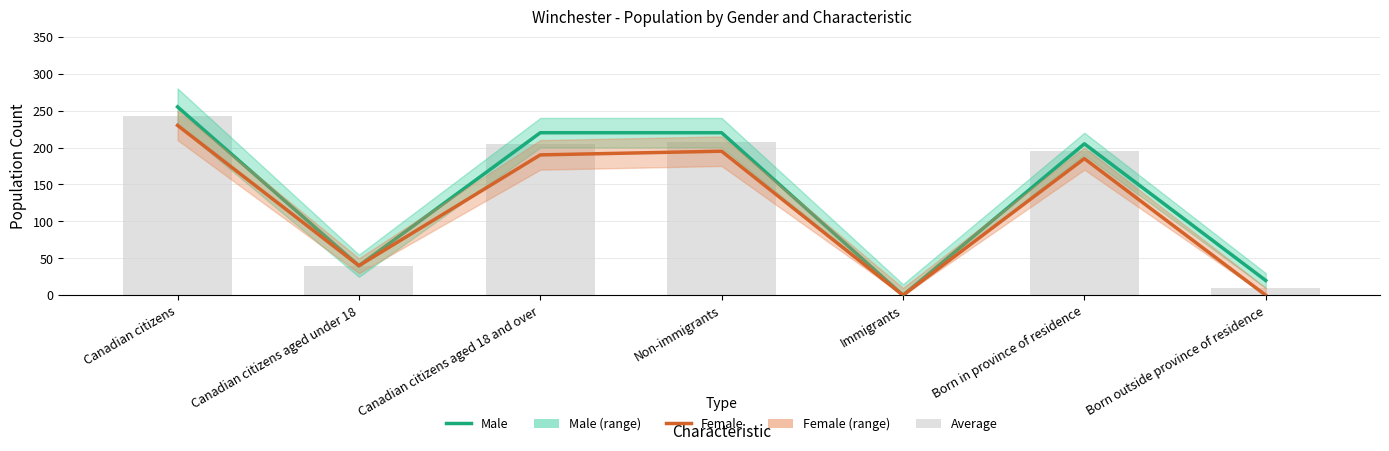

Reading left to right, list all the values displayed in this chart.

Male: 255	40	220	220	0	205	20
Female: 230	40	190	195	0	185	0